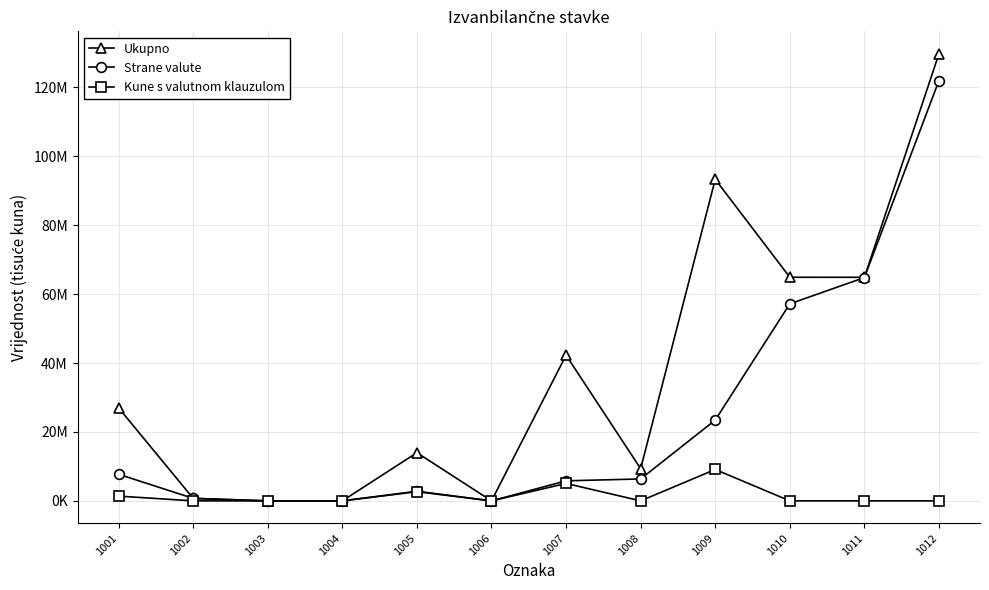

What are all the series names shown in the legend?

Ukupno, Strane valute, Kune s valutnom klauzulom